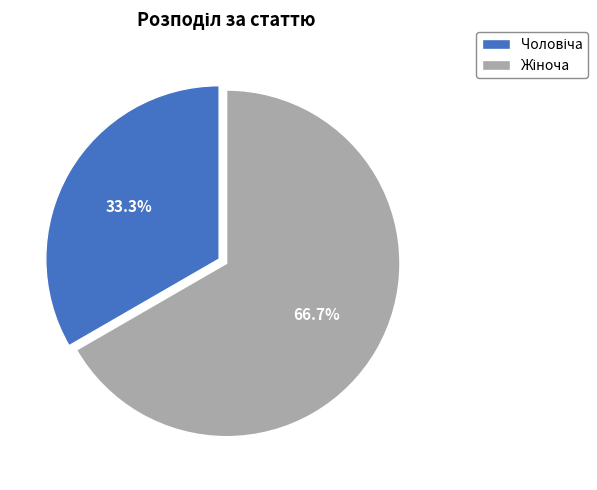

Is there a majority slice in this chart?

Yes